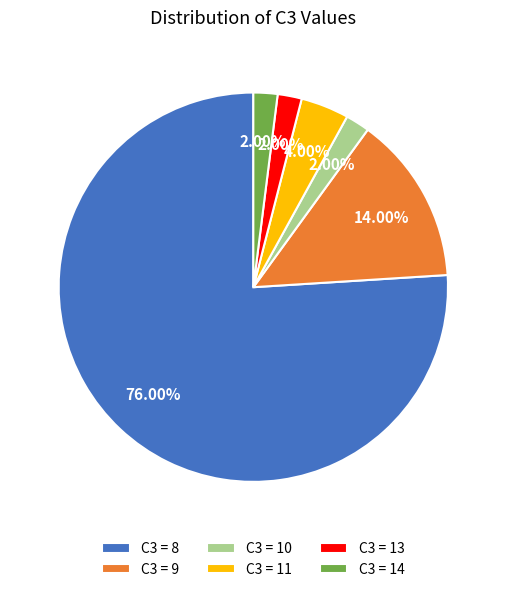

Is the sum of C3 = 14 and C3 = 10 greater than half?

No